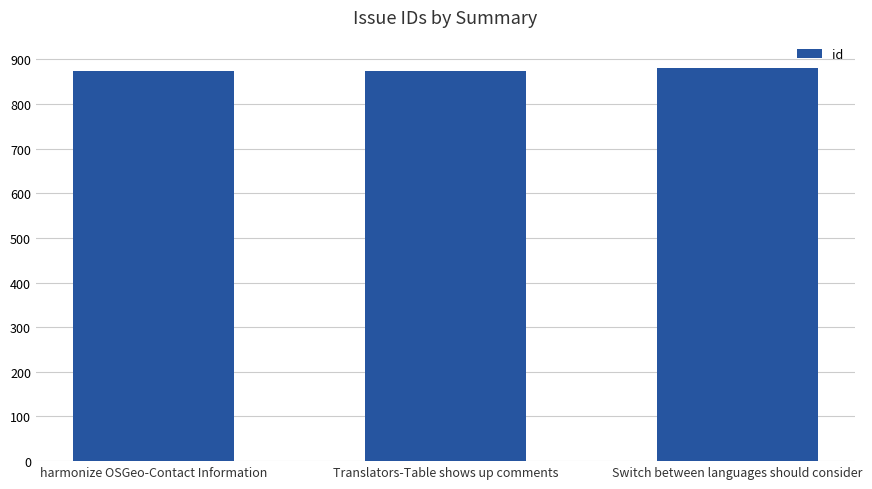

Count the values in the range 873 to 881.

3